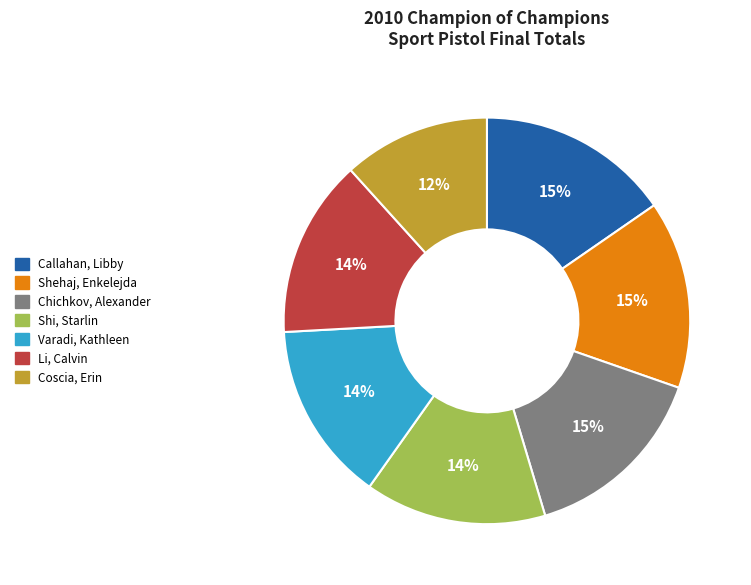

Which slice is the smallest?

Coscia, Erin